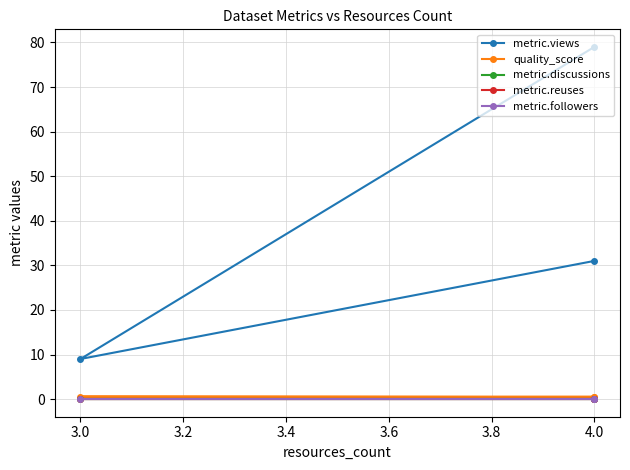

What is the maximum value shown in the chart?

79.0